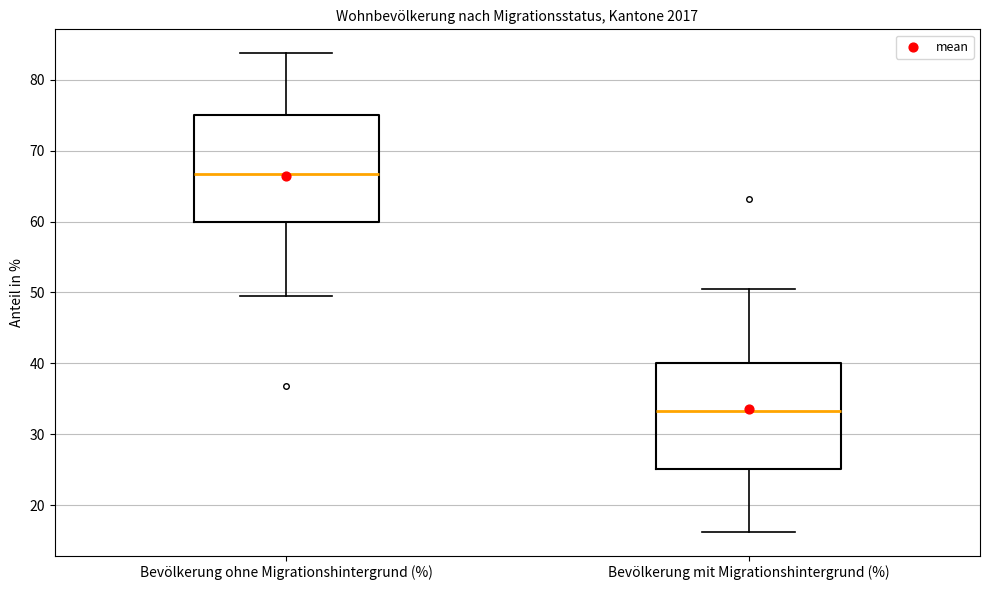

Where does the lower whisker of the box for Bevölkerung mit Migrationshintergrund (%) end on the y-axis? The values are not printed on the chart, so give them approximately, as read against the axis.

16